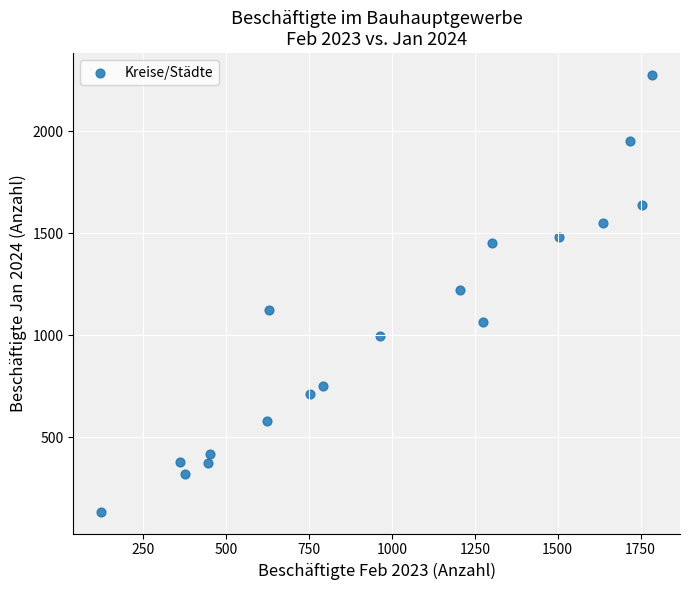

What is the range of X values (max minus min)?

1664